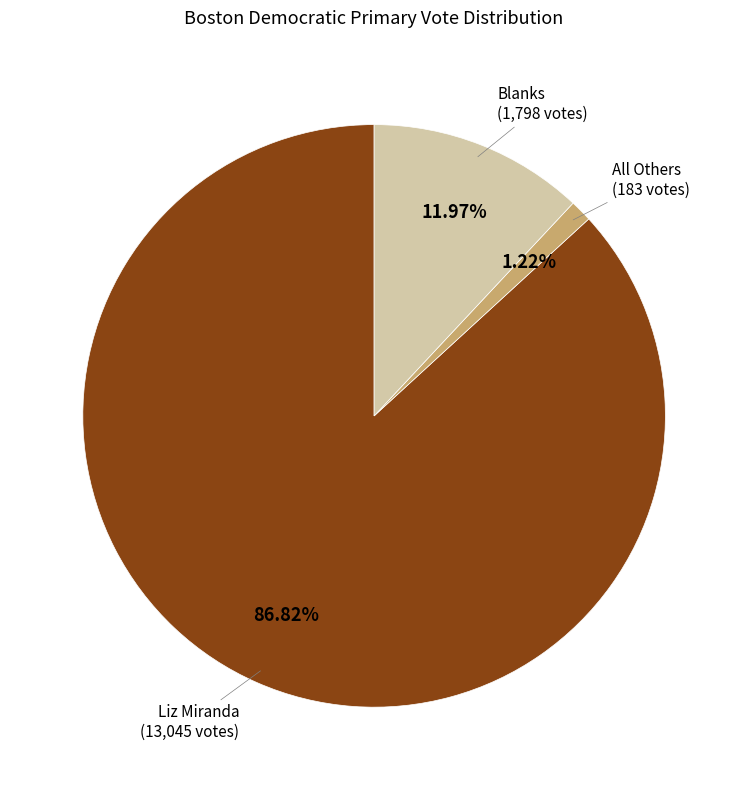

Combined, do All Others and Liz Miranda account for over 50%?

Yes